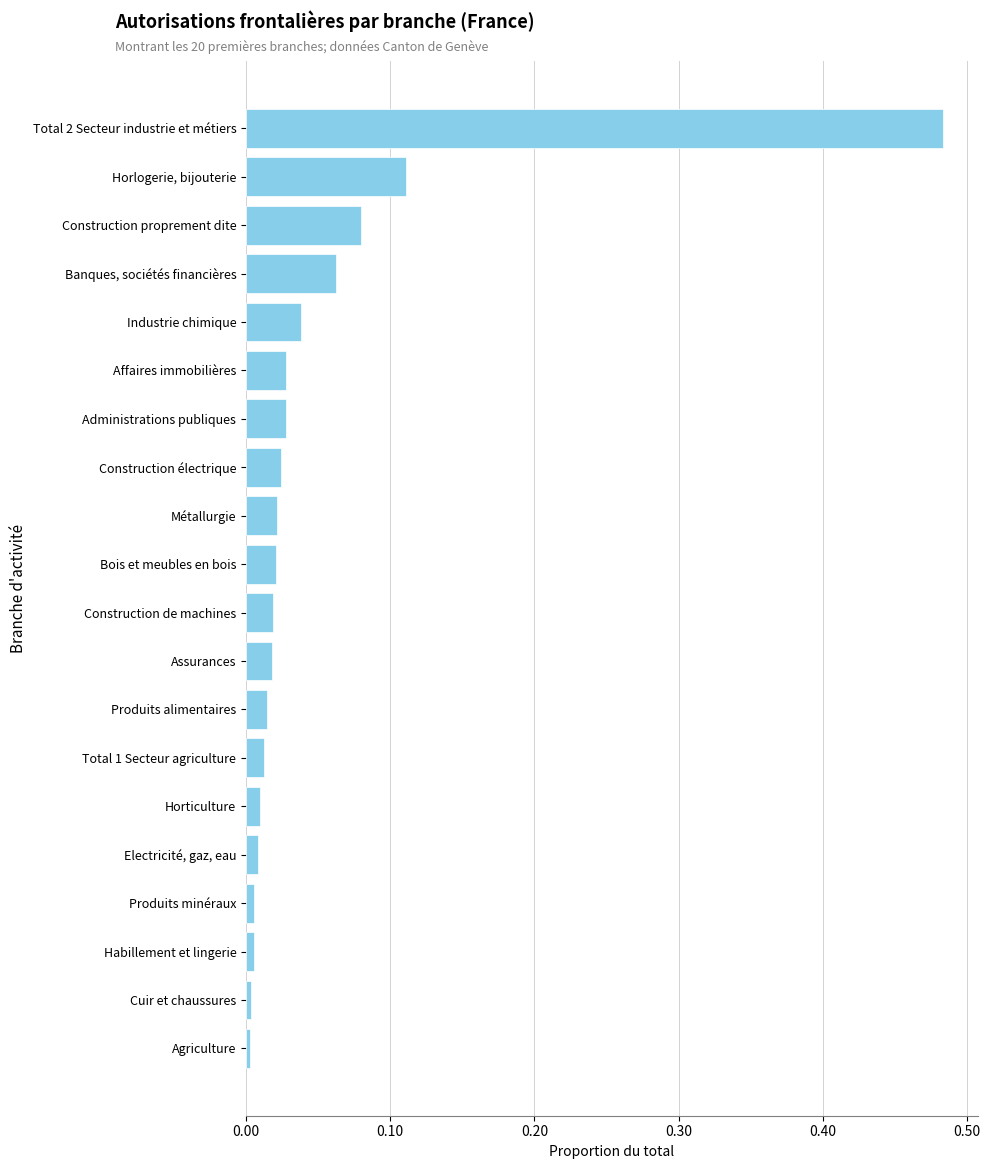

Rank the categories by value from lowest to highest.

Agriculture, Cuir et chaussures, Habillement et lingerie, Produits minéraux, Electricité, gaz, eau, Horticulture, Total 1 Secteur agriculture, Produits alimentaires, Assurances, Construction de machines, Bois et meubles en bois, Métallurgie, Construction électrique, Administrations publiques, Affaires immobilières, Industrie chimique, Banques, sociétés financières, Construction proprement dite, Horlogerie, bijouterie, Total 2 Secteur industrie et métiers